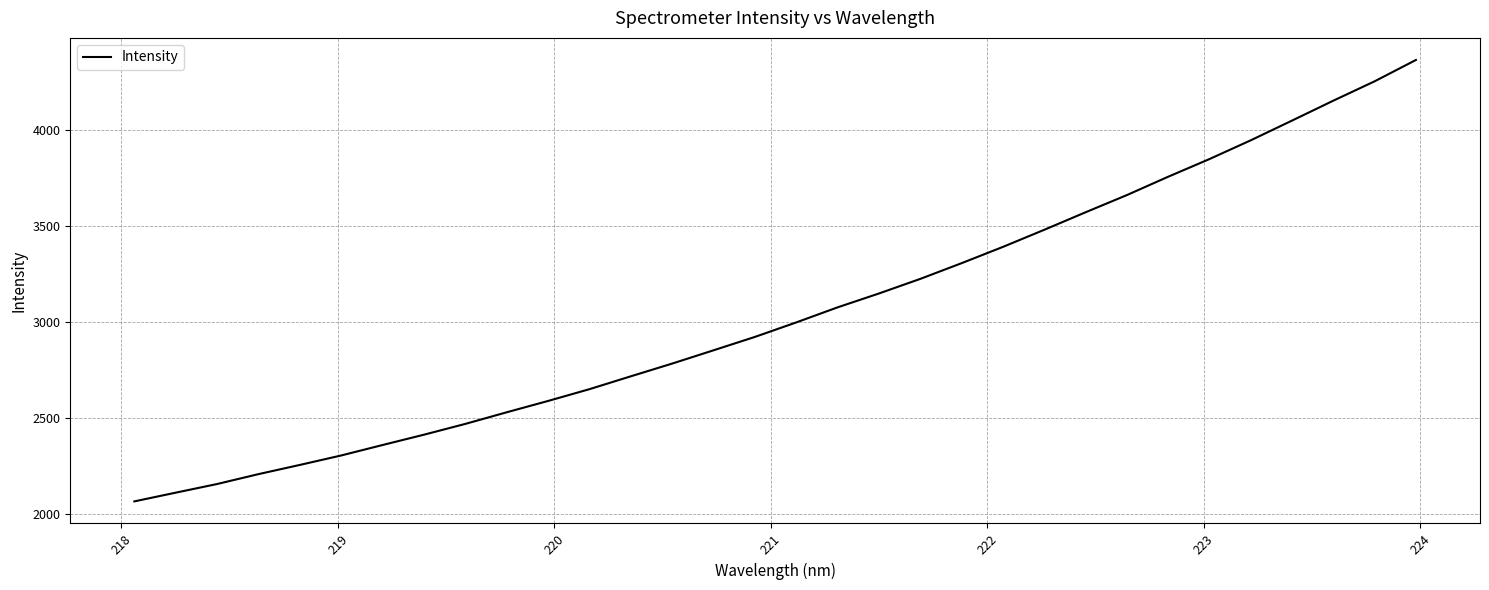

What is the minimum value shown in the chart?

2067.1